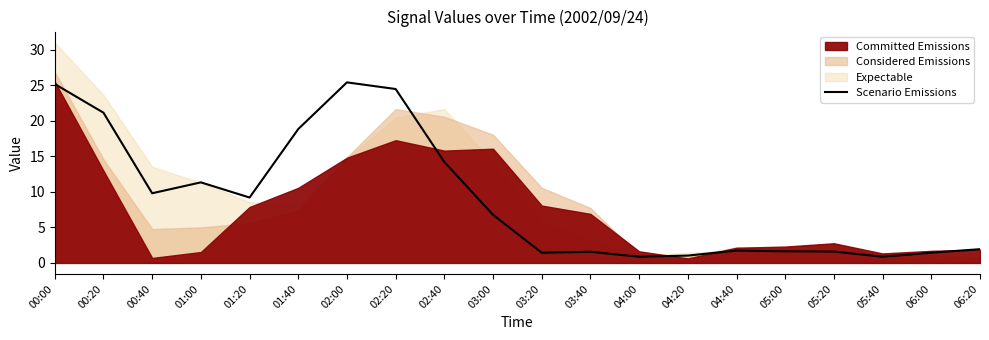

What position from the left is 04:40?

15